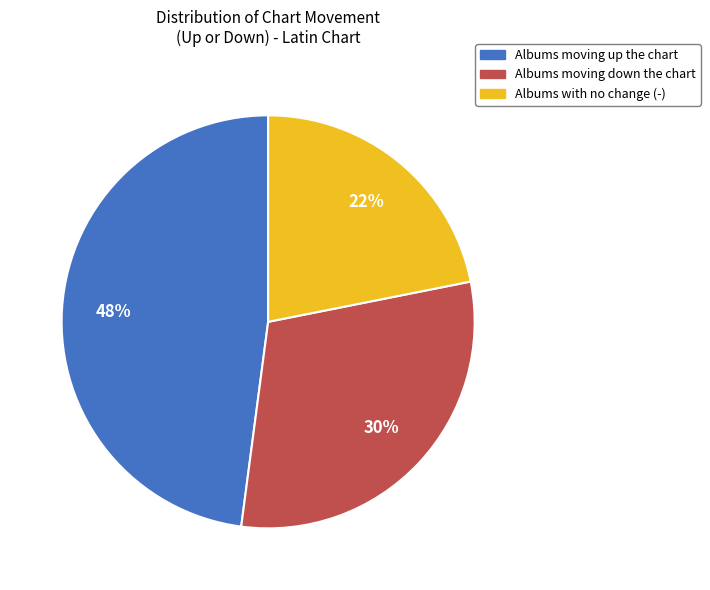

Does any single category account for the majority?

No